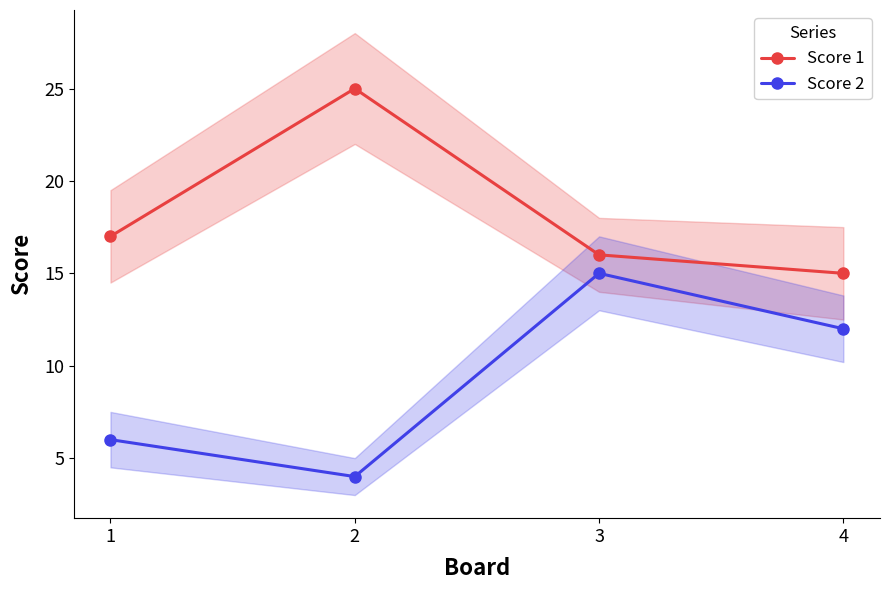

At how many categories does at least one series exceed 14?

4